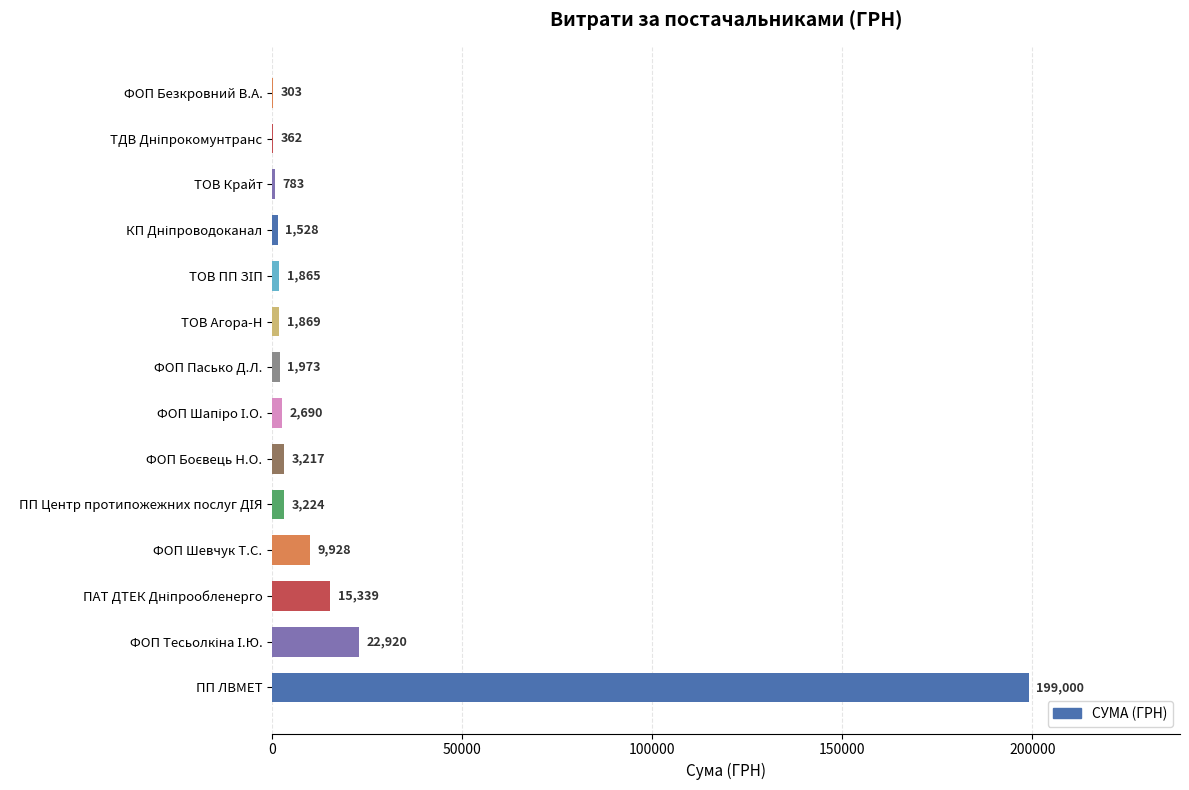

The chart shows a value of 9928.0 at ФОП Шевчук Т.С.. True or false?

True